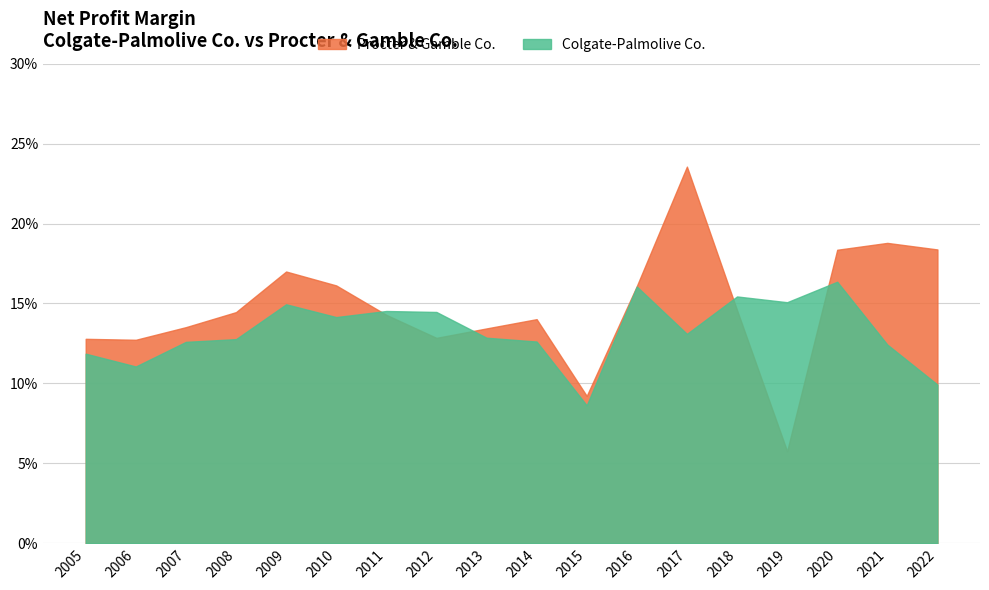

What are all the series names shown in the legend?

Procter & Gamble Co., Colgate-Palmolive Co.